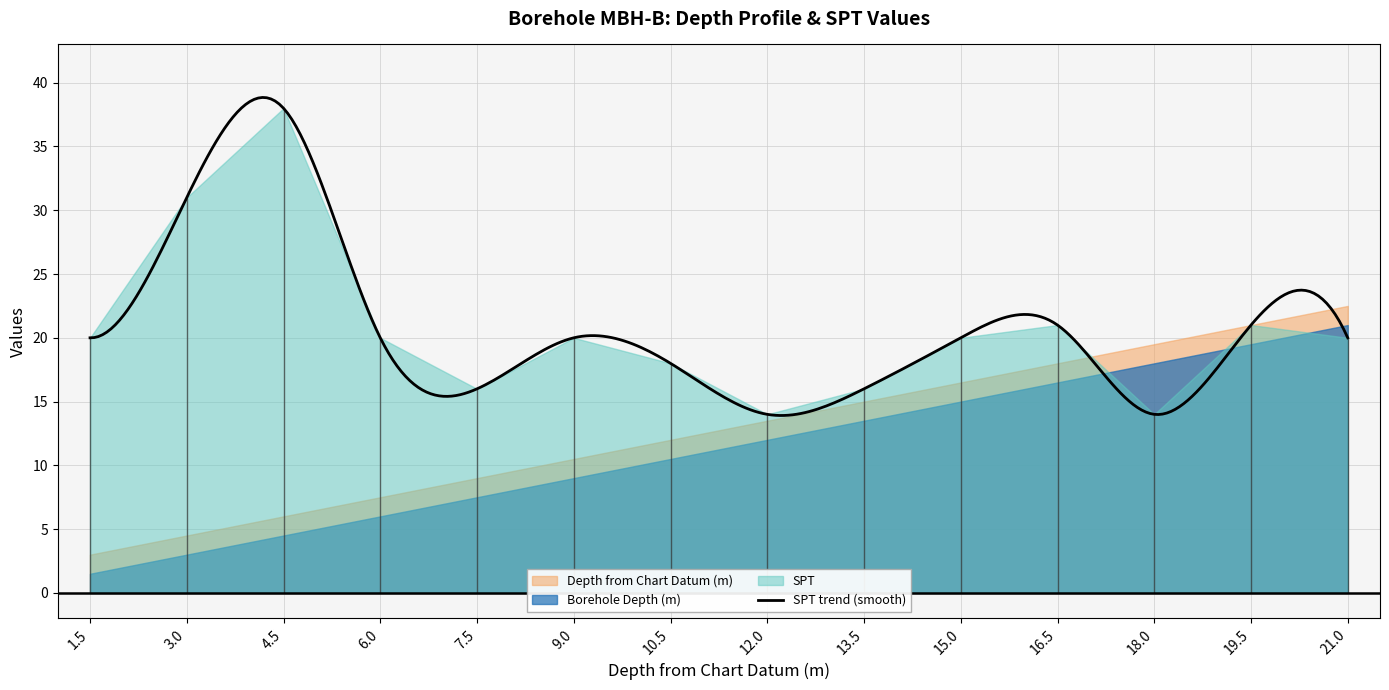

Which series has the largest total across all categories?

SPT